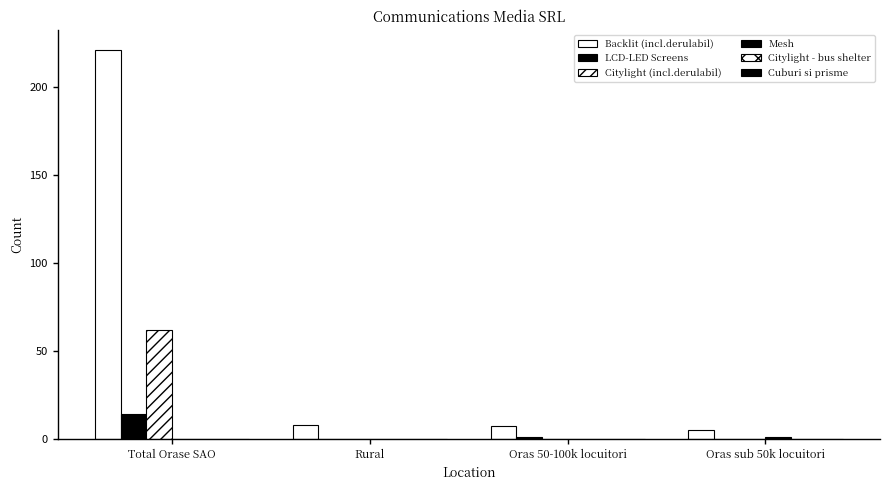

How many distinct data groups are displayed?

4